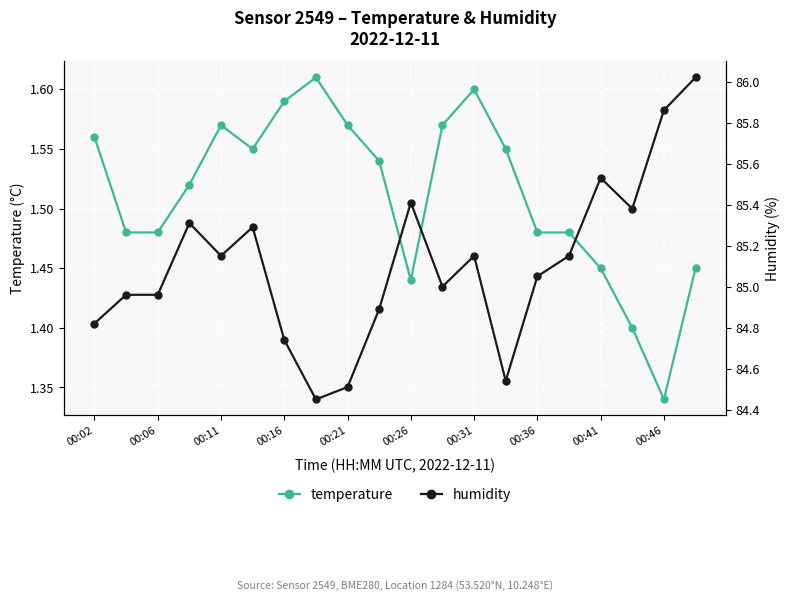

How many lines are shown in the chart?

2